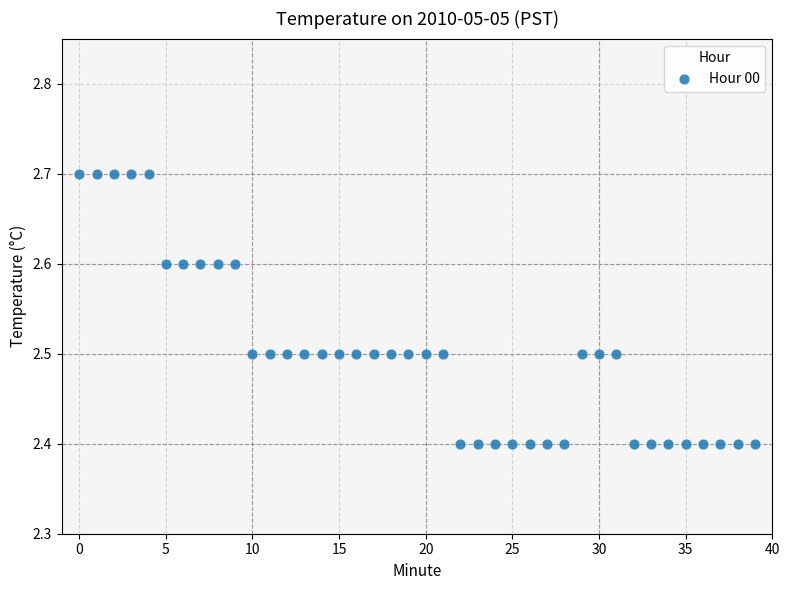

What is the range of Y values (max minus min)?

0.3